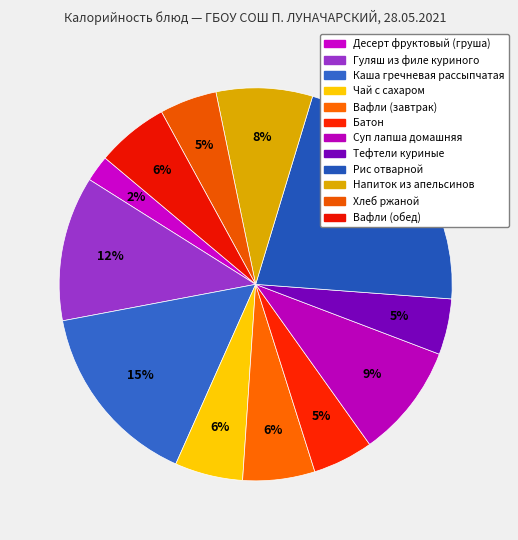

Is there any slice that represents more than half of the pie?

No